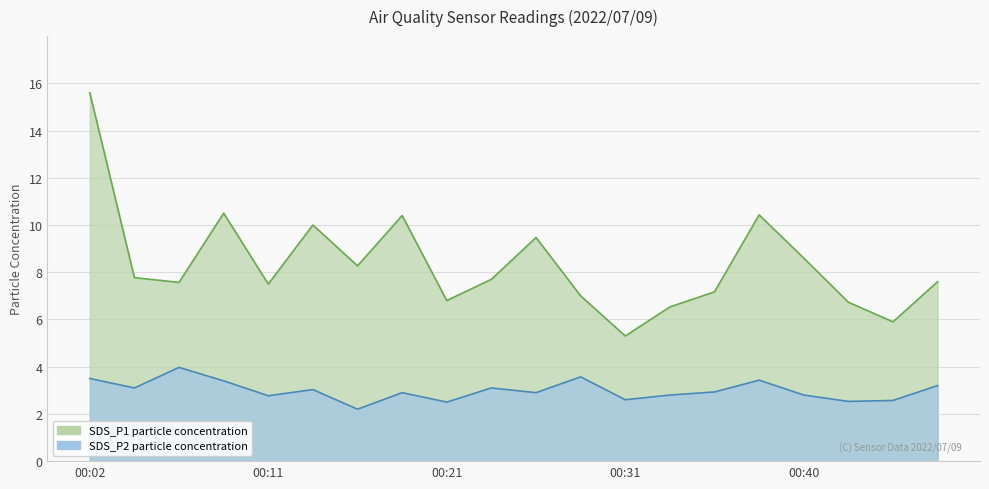

Reading left to right, what are all the values shown in this chart?

SDS_P1: 00:02=15.6	00:04=7.8	00:06=7.6	00:09=10.5	00:11=7.5	00:14=10.0	00:16=8.3	00:19=10.4	00:21=6.8	00:23=7.7	00:26=9.5	00:28=7.0	00:31=5.3	00:33=6.5	00:36=7.2	00:38=10.4	00:40=8.6	00:43=6.7	00:45=5.9	00:48=7.6
SDS_P2: 00:02=3.5	00:04=3.1	00:06=4.0	00:09=3.4	00:11=2.8	00:14=3.0	00:16=2.2	00:19=2.9	00:21=2.5	00:23=3.1	00:26=2.9	00:28=3.6	00:31=2.6	00:33=2.8	00:36=2.9	00:38=3.4	00:40=2.8	00:43=2.5	00:45=2.6	00:48=3.2